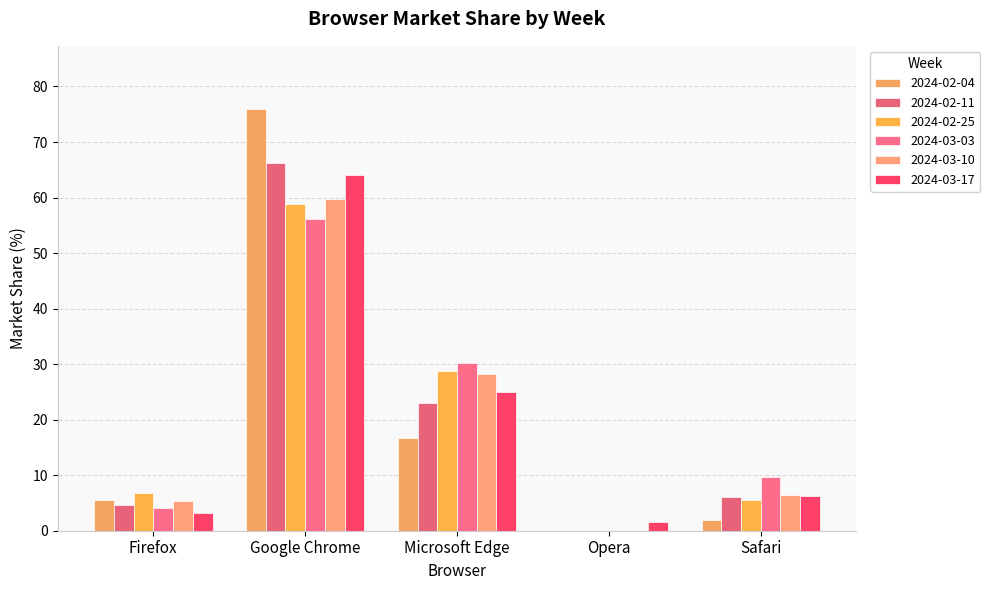

How many values in the 2024-02-11 series exceed 6?

3